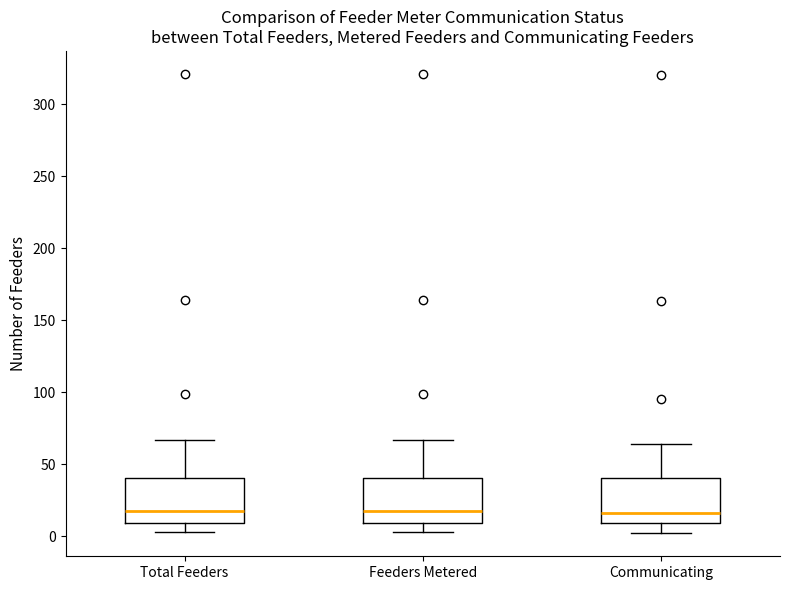

Reading left to right, read every box against the y-axis: the position of its median line, the range the box covers, and the ends of its whiskers. The values are not printed on the chart, so give them approximately, as read against the axis.

Total Feeders: median 20, box 10 to 40, whiskers 5 to 65
Feeders Metered: median 20, box 10 to 40, whiskers 5 to 65
Communicating: median 15, box 10 to 40, whiskers 0 to 65